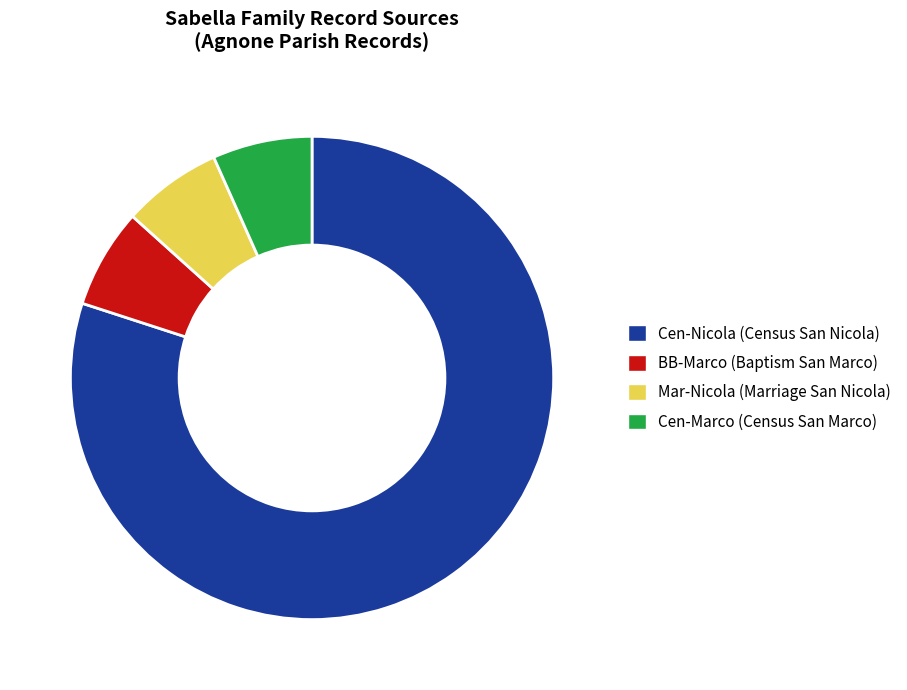

True or false: Cen-Nicola (Census San Nicola) accounts for 80% of the total.

True